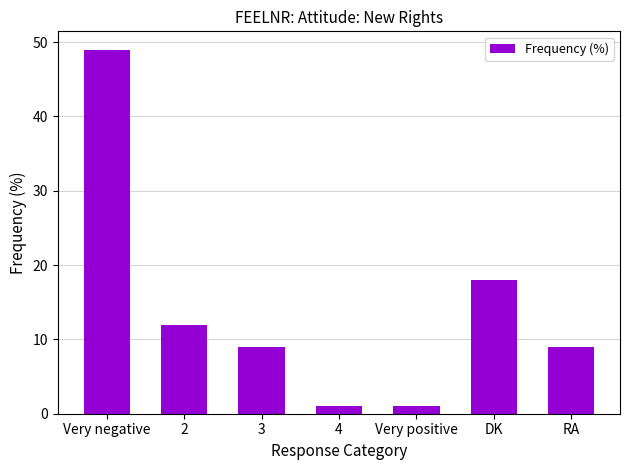

What is the minimum value shown in the chart?

1